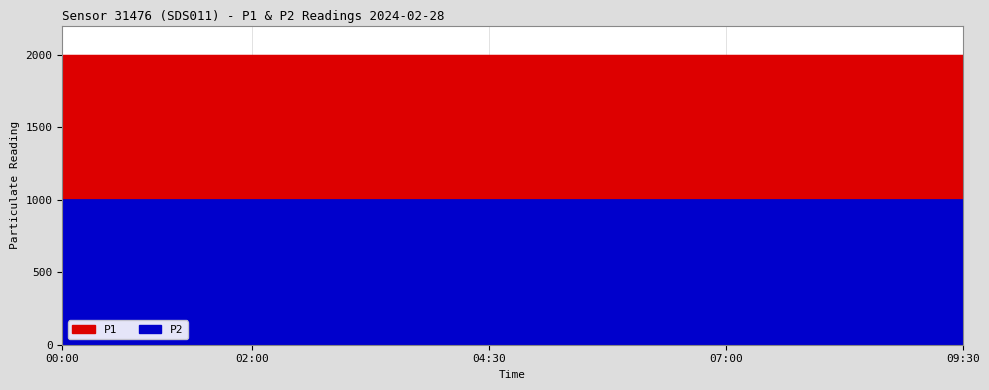

Rank the series by their maximum value, from highest to lowest.

P1, P2